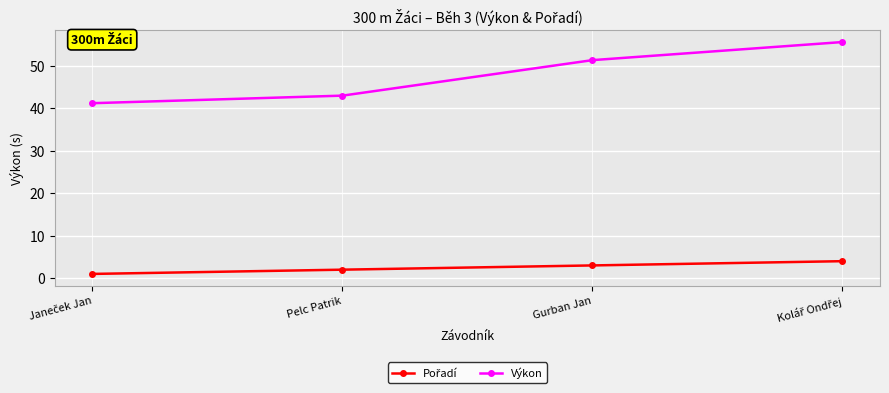

Where does the Výkon series first go above 51?

Gurban Jan